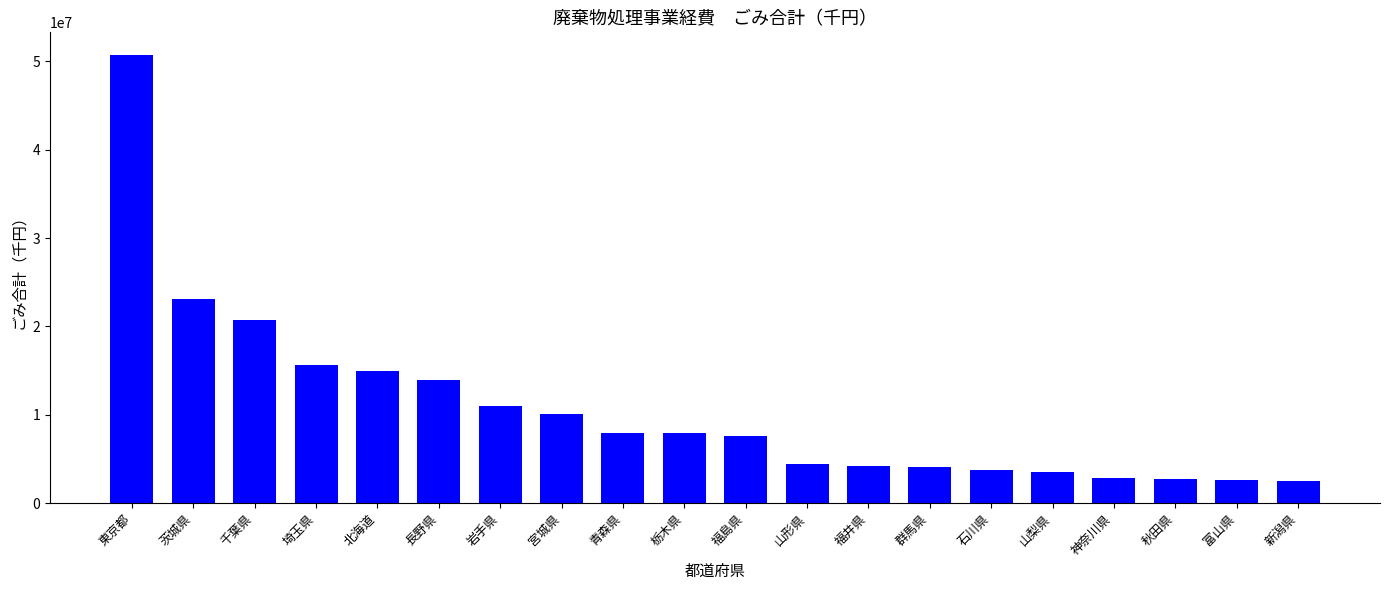

How many bars are there in total?

20